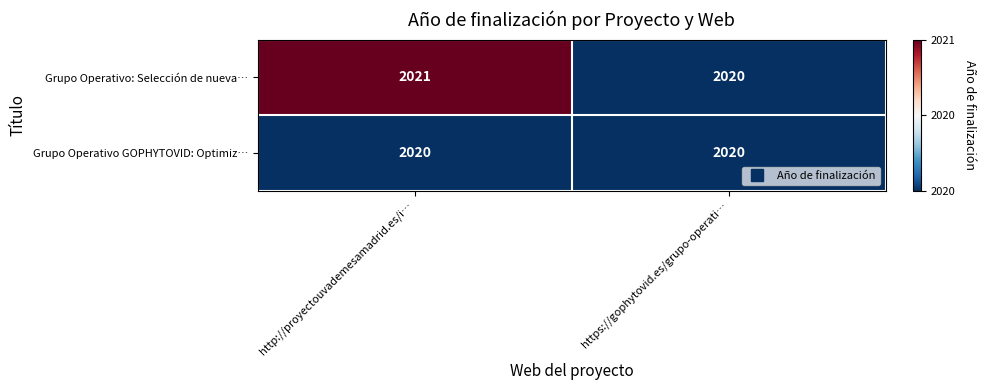

List the series in order of their peak value, lowest first.

Grupo Operativo GOPHYTOVID: Optimiz…, Grupo Operativo: Selección de nueva…